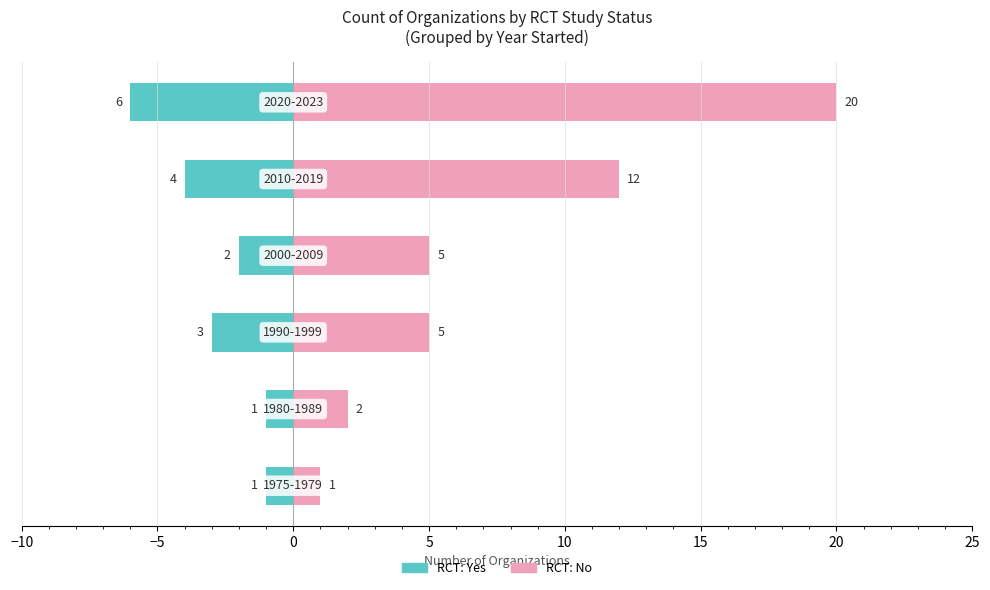

Reading right to left, what are all the values shown in this chart?

RCT: Yes: -6	-4	-2	-3	-1	-1
RCT: No: 20	12	5	5	2	1